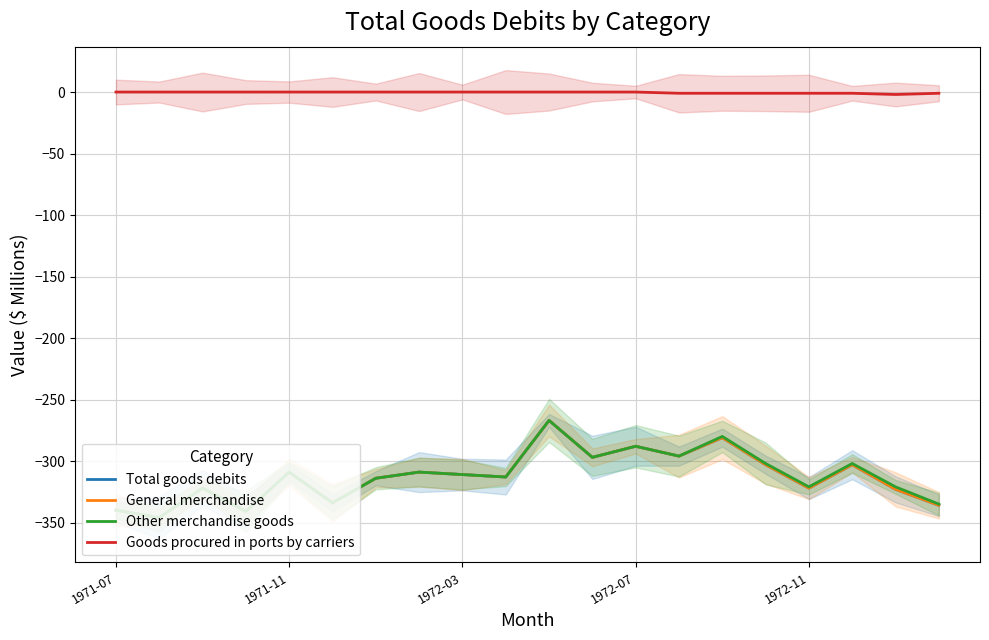

Which series has the largest range (max minus min)?

Total goods debits